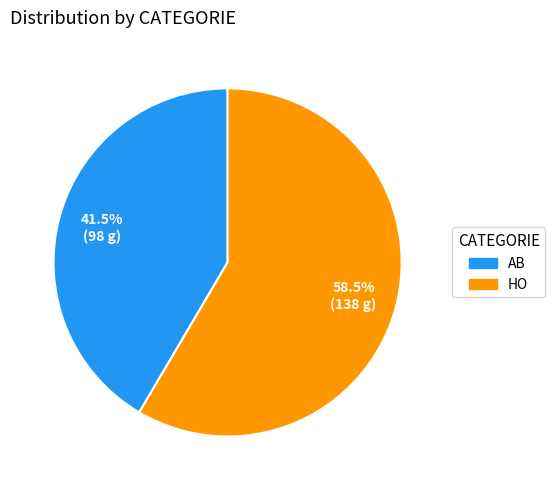

How many segments does this pie chart have?

2